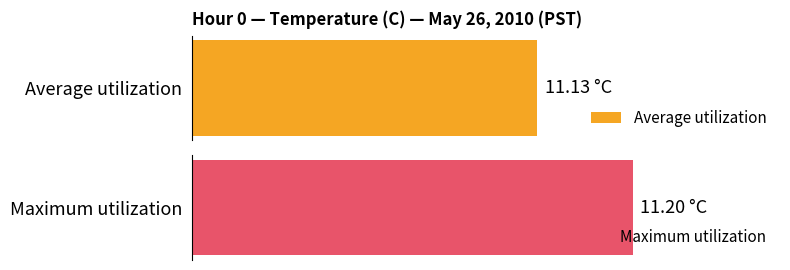

True or false: Maximum utilization has a value of 11.2 at 4.

True